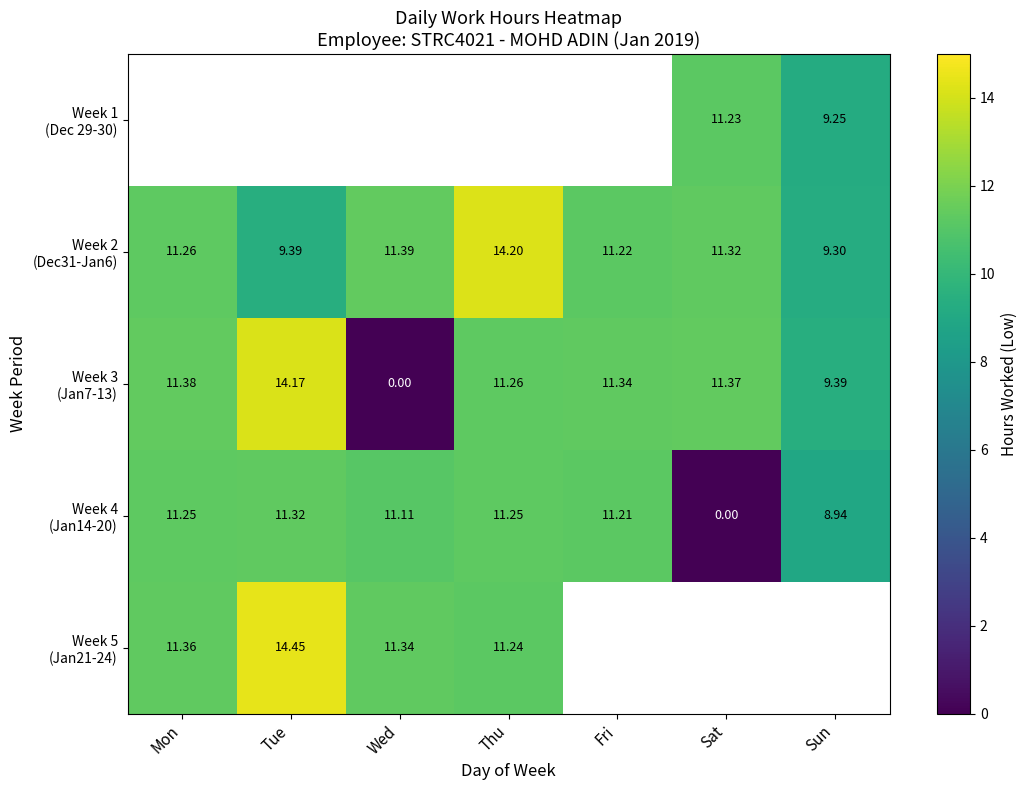

Count the number of data series in this chart.

5